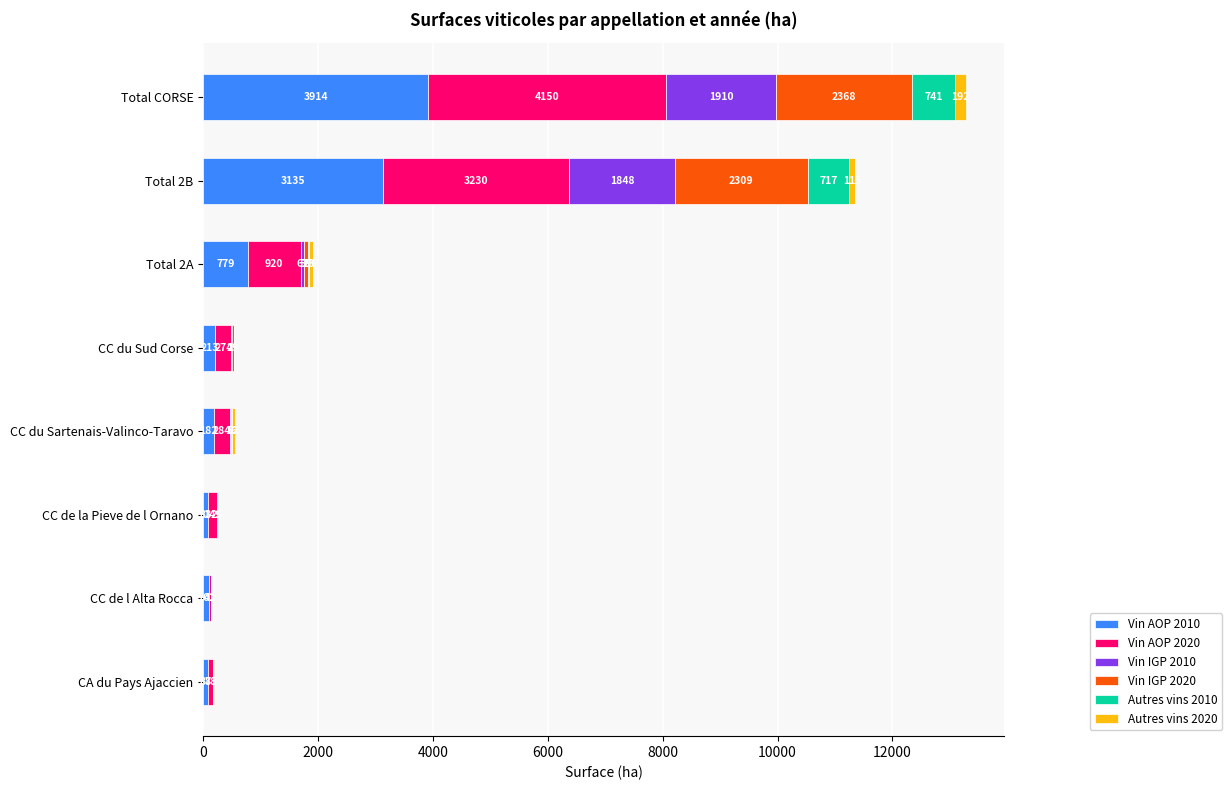

At which category is the sum across all series the highest?

Total CORSE